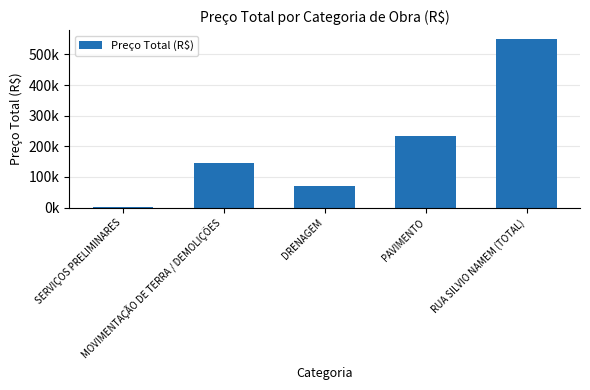

What position from the left is SERVIÇOS PRELIMINARES?

1